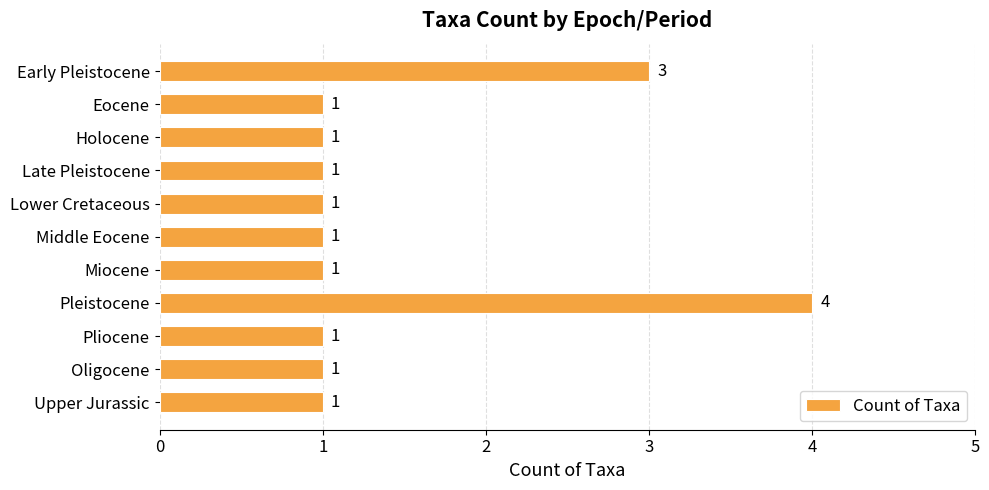

What is the smallest value displayed?

1